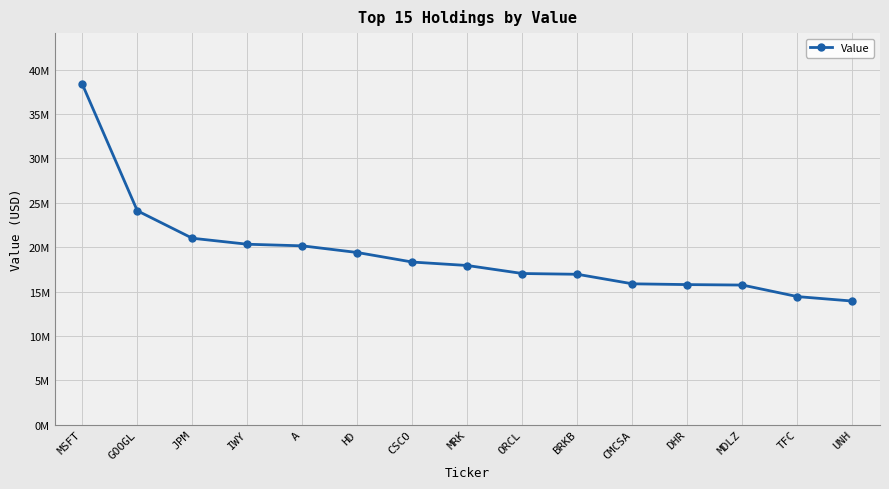

What is the smallest value displayed?

13925000